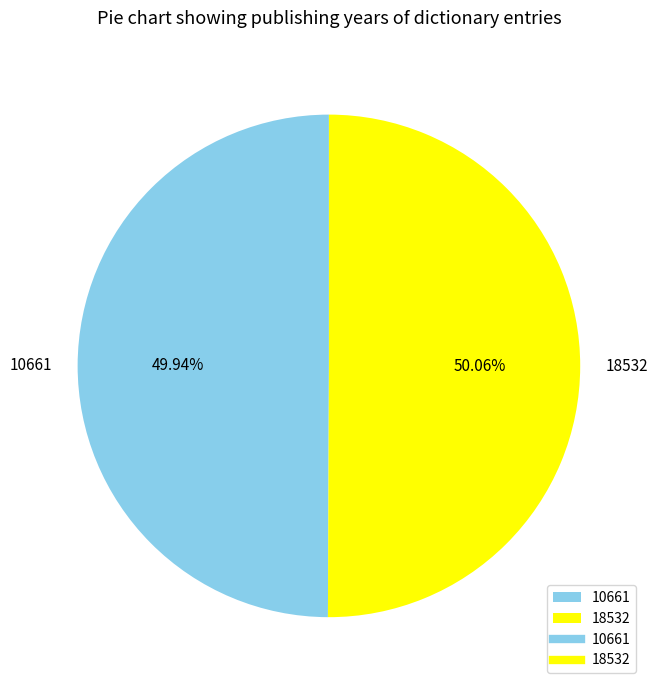

Is the sum of 10661 and 18532 greater than half?

Yes